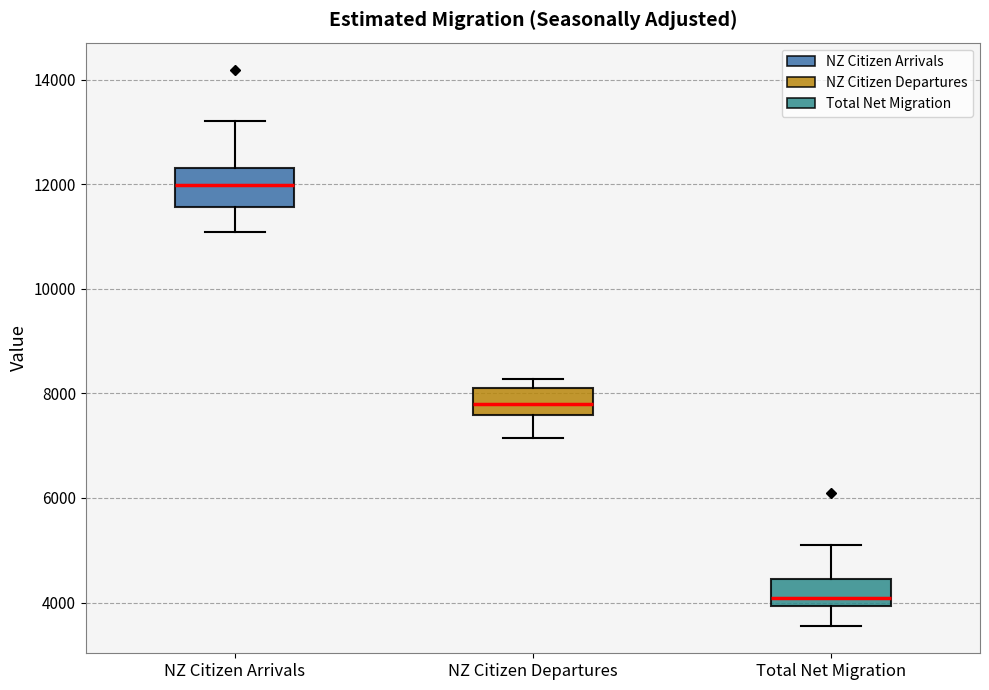

Reading left to right, read every box against the y-axis: the position of its median line, the range the box covers, and the ends of its whiskers. The values are not printed on the chart, so give them approximately, as read against the axis.

NZ Citizen Arrivals: median 12000, box 11600 to 12400, whiskers 11000 to 13200
NZ Citizen Departures: median 7800, box 7600 to 8200, whiskers 7200 to 8200 (just above the box's upper edge)
Total Net Migration: median 4000 (just above the box's lower edge), box 4000 to 4400, whiskers 3600 to 5200